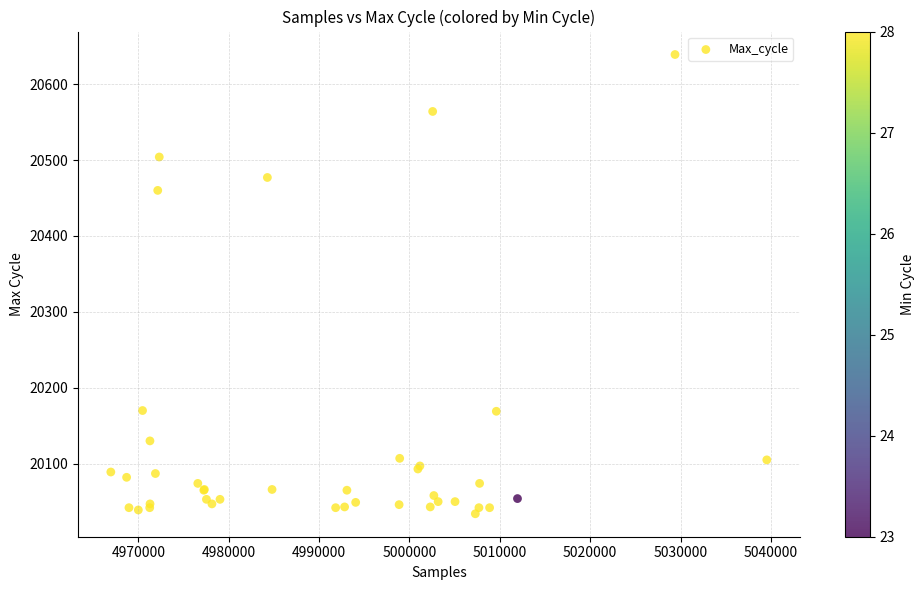

What Y value in the scatter plot is closest to 20336?

20460